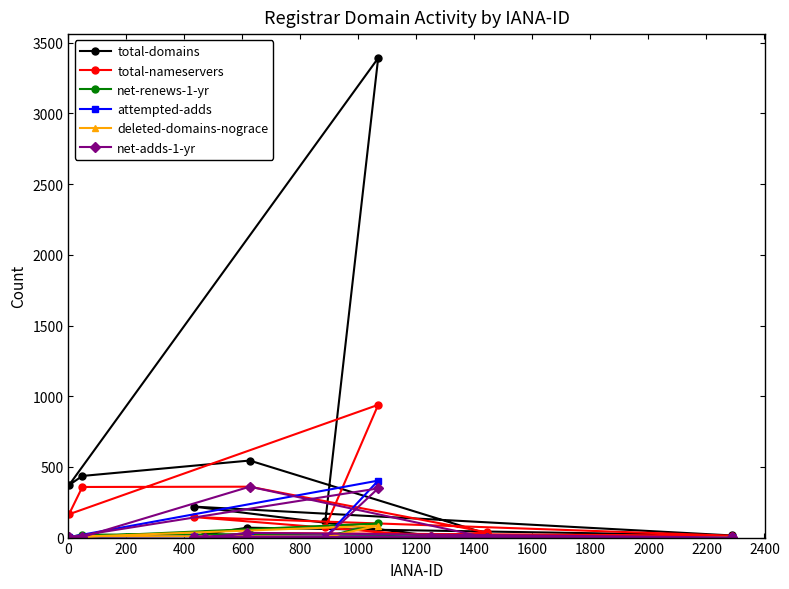

What is the value of the deleted-domains-nograce point at the 11th from the left?

0